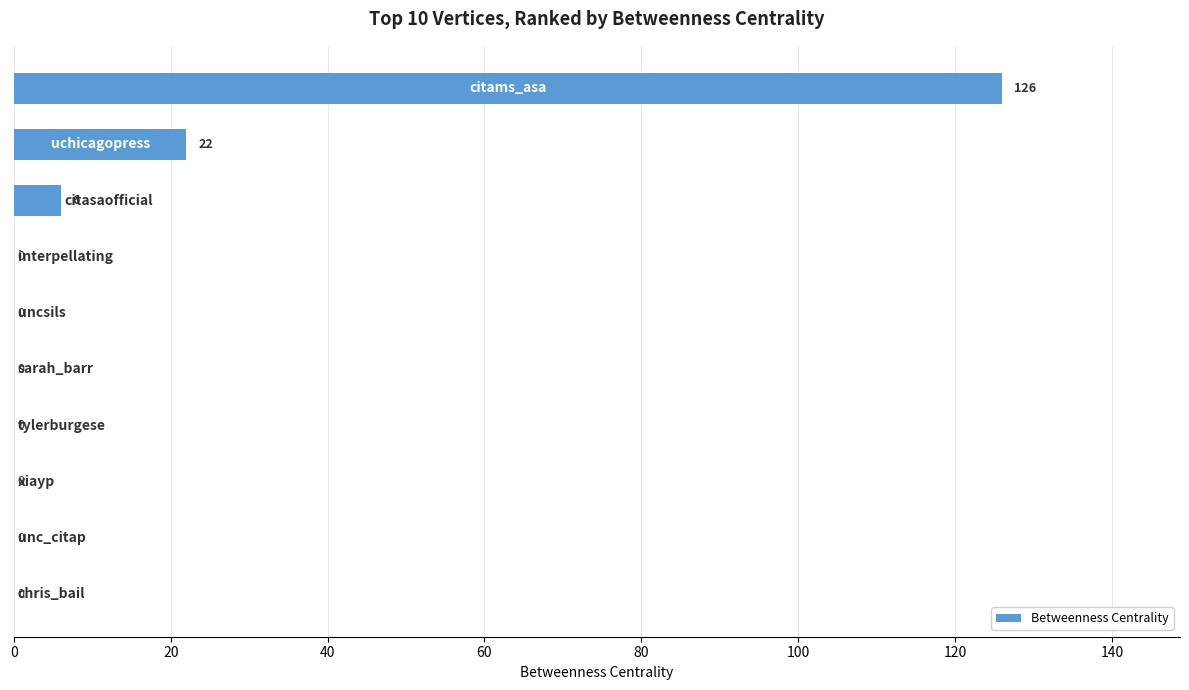

What is the sum of all values?

154